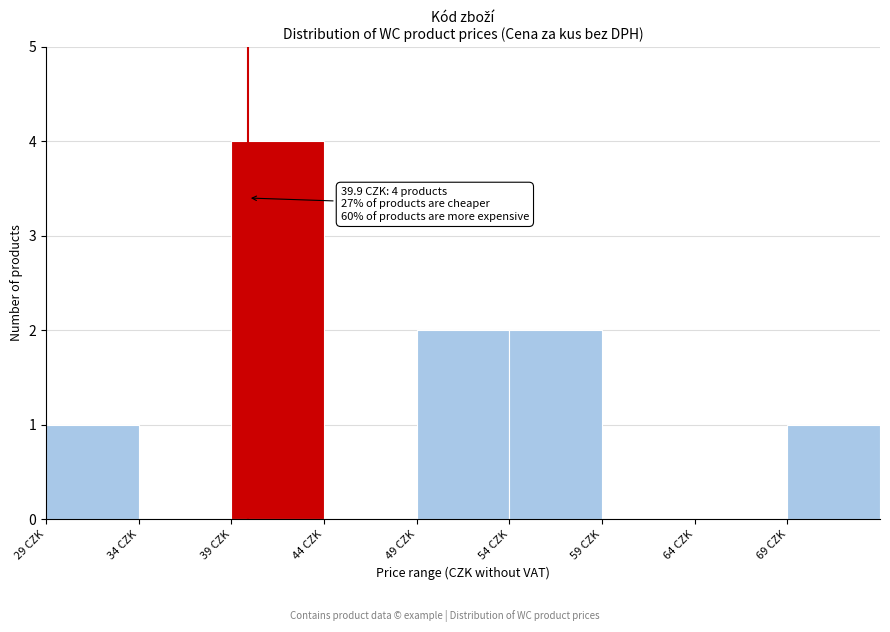

Which range on the x-axis has the tallest bar?

39 to 44